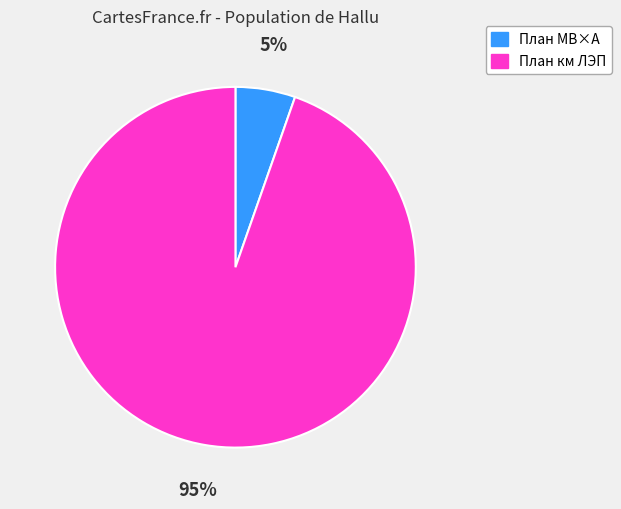

Is the sum of План МВ×А and План км ЛЭП greater than half?

Yes